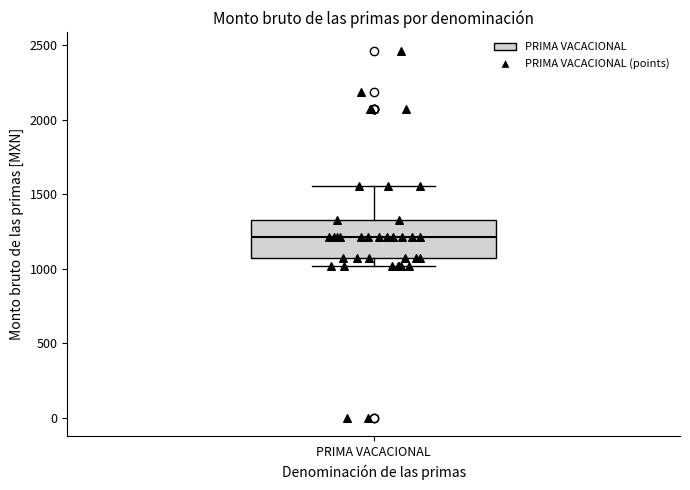

Where does the median line of the box for PRIMA VACACIONAL sit on the y-axis? The values are not printed on the chart, so give them approximately, as read against the axis.

1200